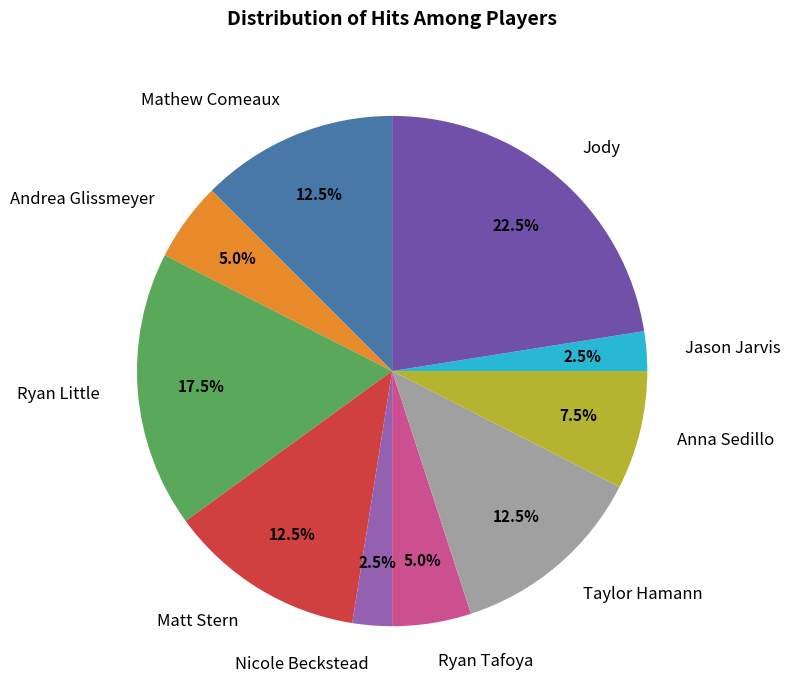

Count the number of slices in the pie.

10